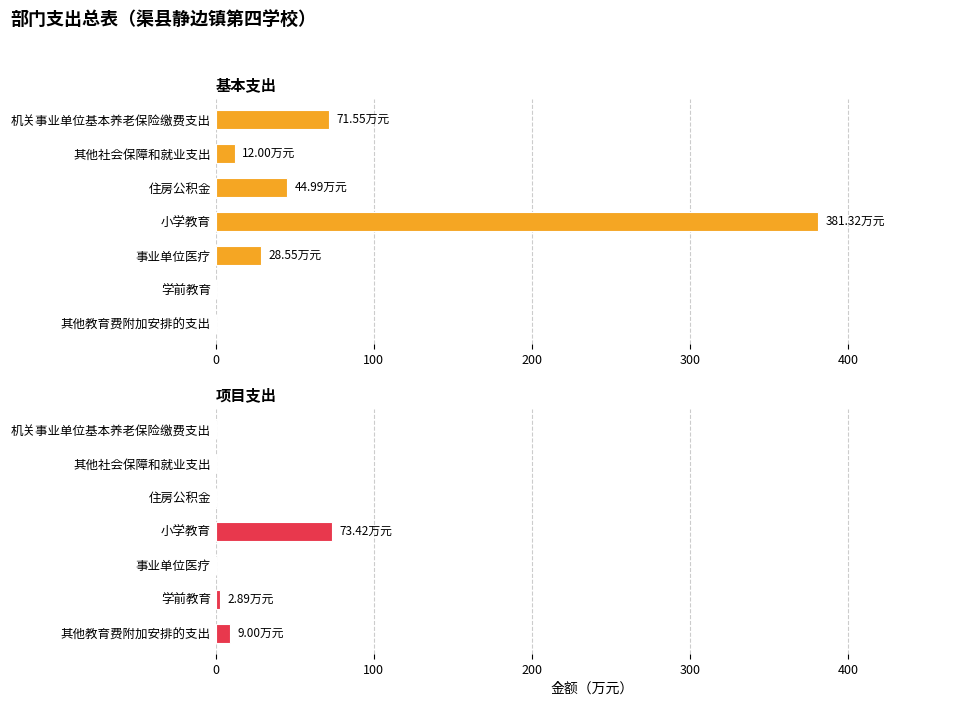

Which series has the largest total across all categories?

基本支出